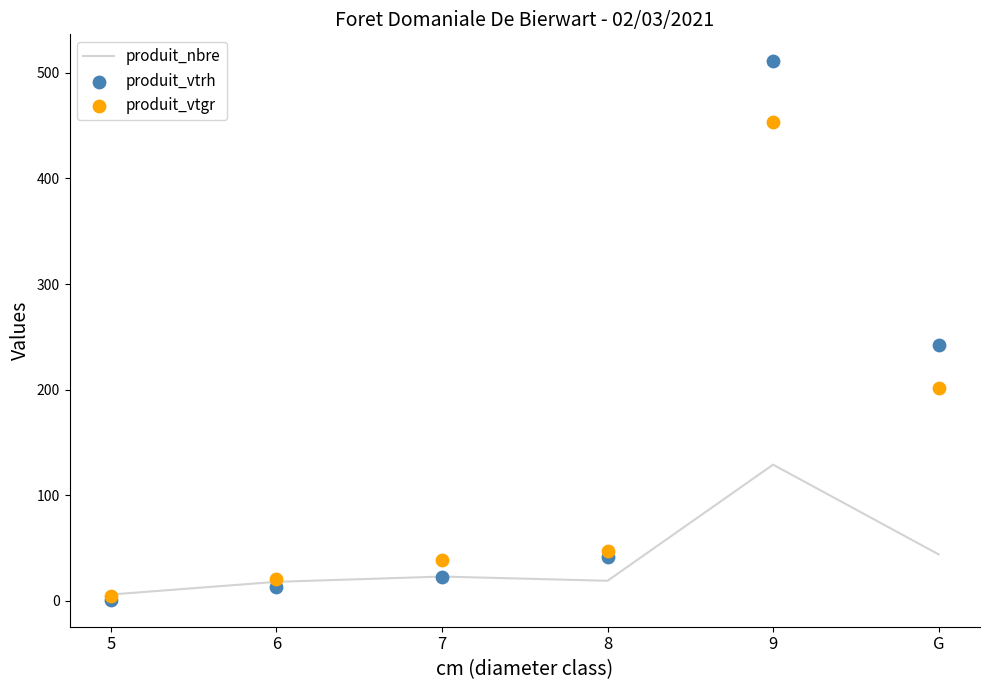

Is the value of produit_nbre at 6 greater than the value of produit_vtgr at 7?

No